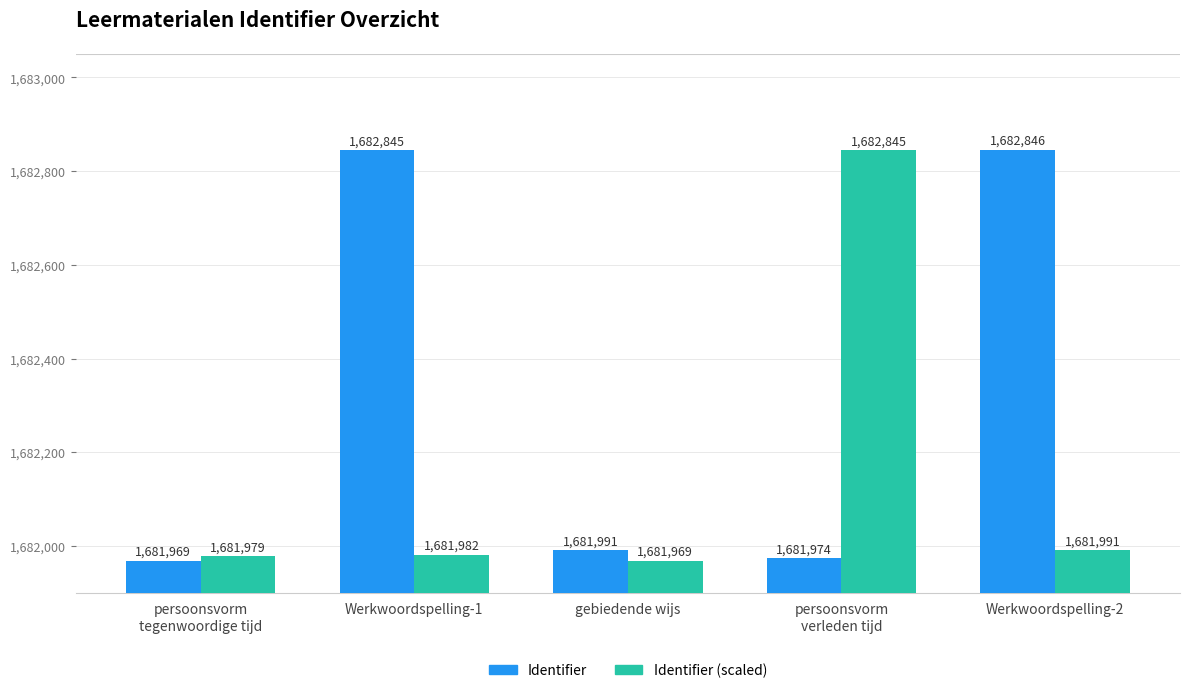

What position from the left is gebiedende wijs?

3